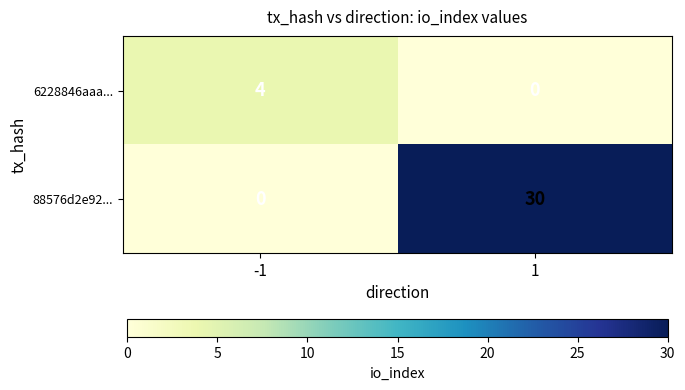

At how many categories does at least one series exceed 11?

1